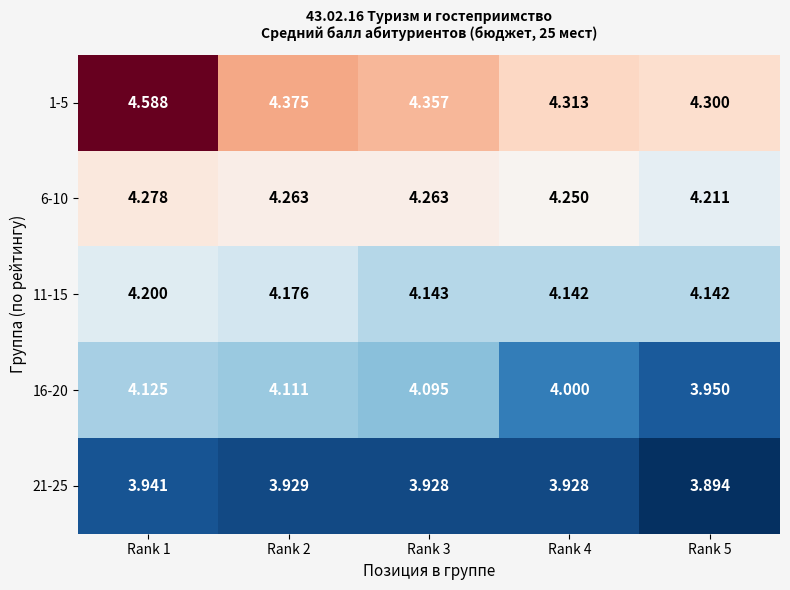

Reading right to left, what are all the values shown in this chart?

1-5: Rank 5=4.3	Rank 4=4.3	Rank 3=4.4	Rank 2=4.4	Rank 1=4.6
6-10: Rank 5=4.2	Rank 4=4.2	Rank 3=4.3	Rank 2=4.3	Rank 1=4.3
11-15: Rank 5=4.1	Rank 4=4.1	Rank 3=4.1	Rank 2=4.2	Rank 1=4.2
16-20: Rank 5=4.0	Rank 4=4.0	Rank 3=4.1	Rank 2=4.1	Rank 1=4.1
21-25: Rank 5=3.9	Rank 4=3.9	Rank 3=3.9	Rank 2=3.9	Rank 1=3.9